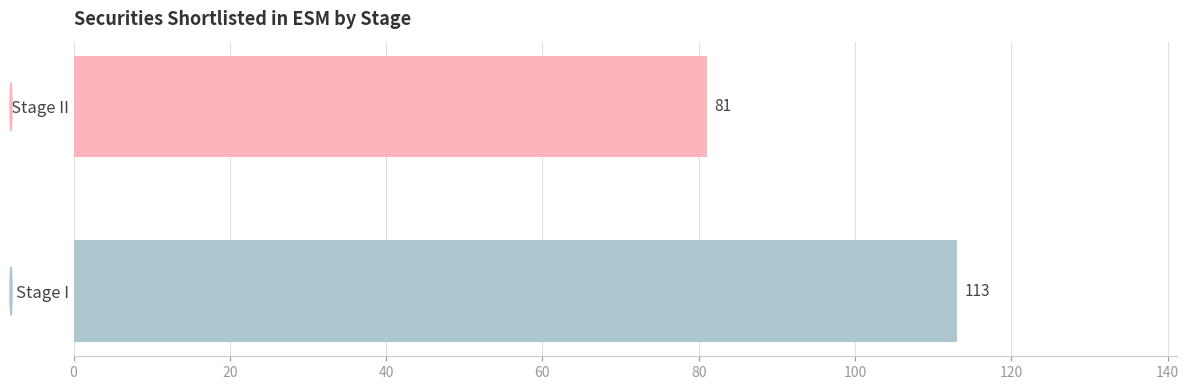

What value does the data have at Stage II, to the nearest 5?

80